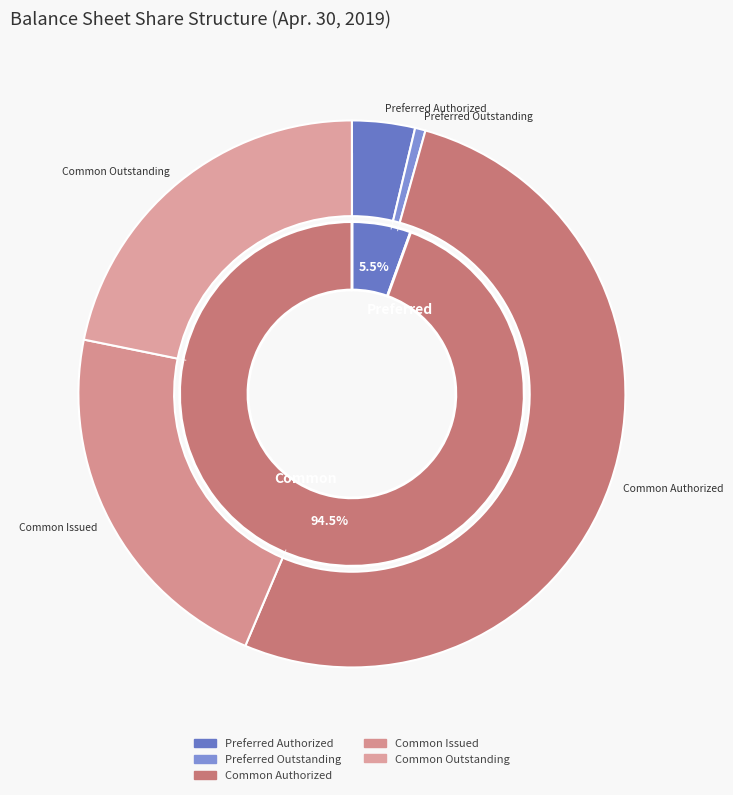

To the nearest percent, what is the combined percentage of Preferred Stock, Shares Authorized and Common Stock, Shares Issued?

26%